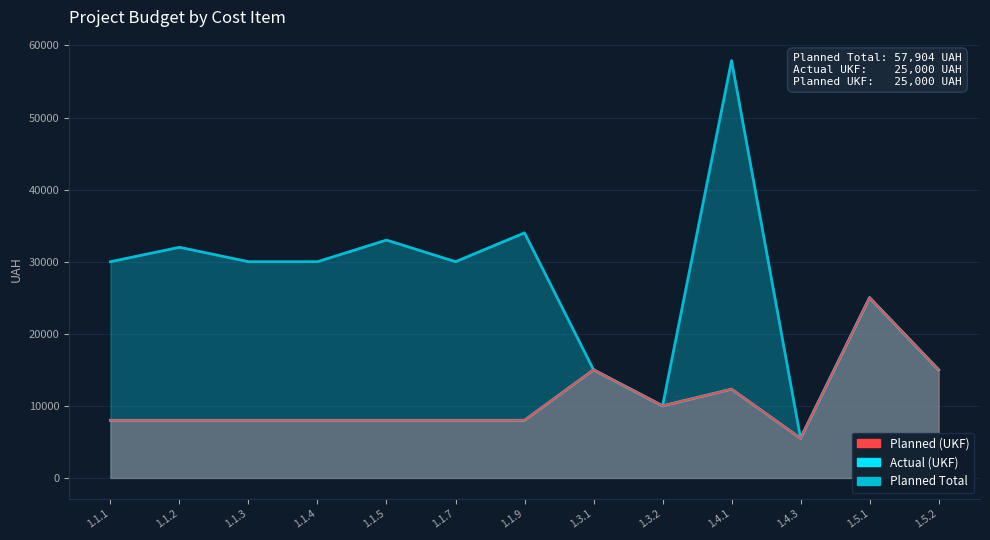

What is the label of the 2nd point from the left?

1.1.2